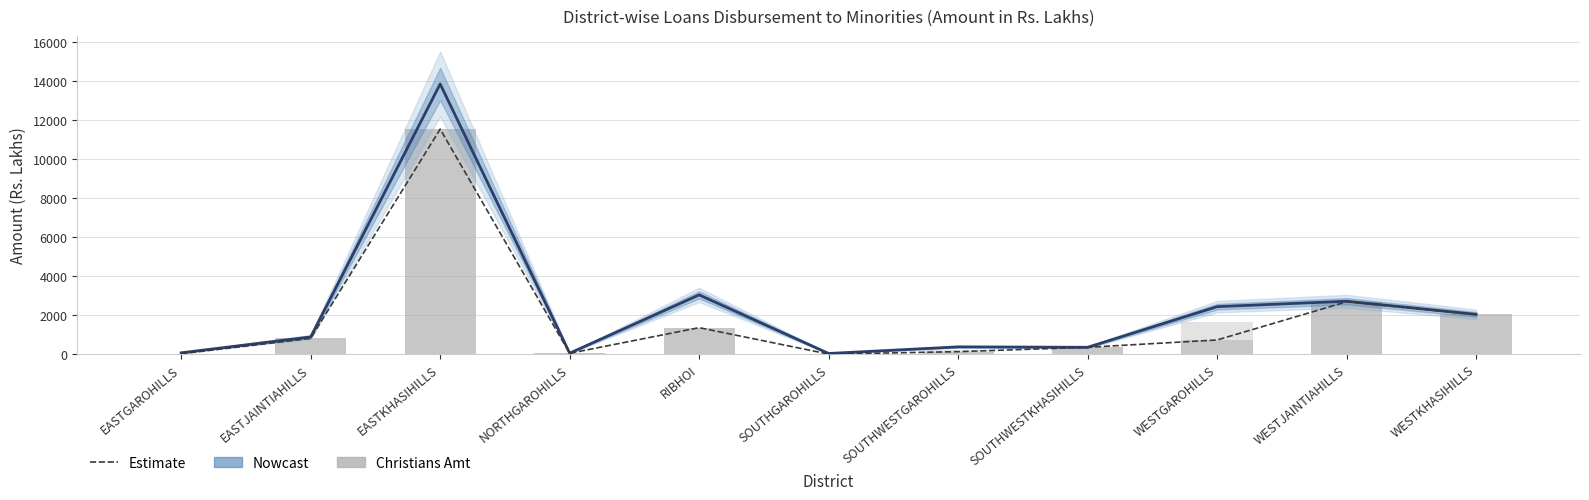

What is the value of the CHRISTIANS Amt bar at the 1st from the left?

35.2